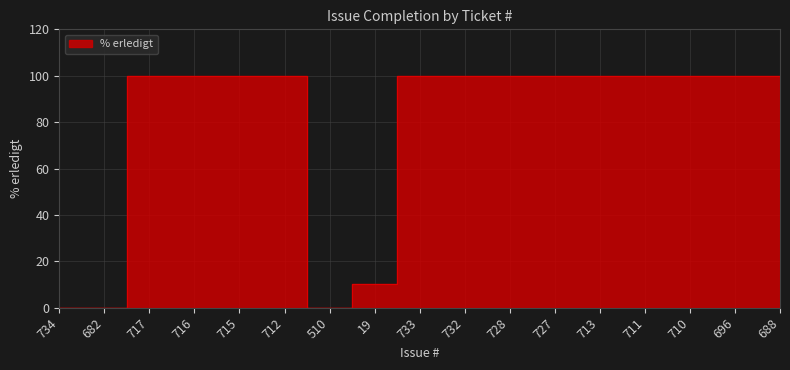

At which category does the chart reach its peak across all series?

717